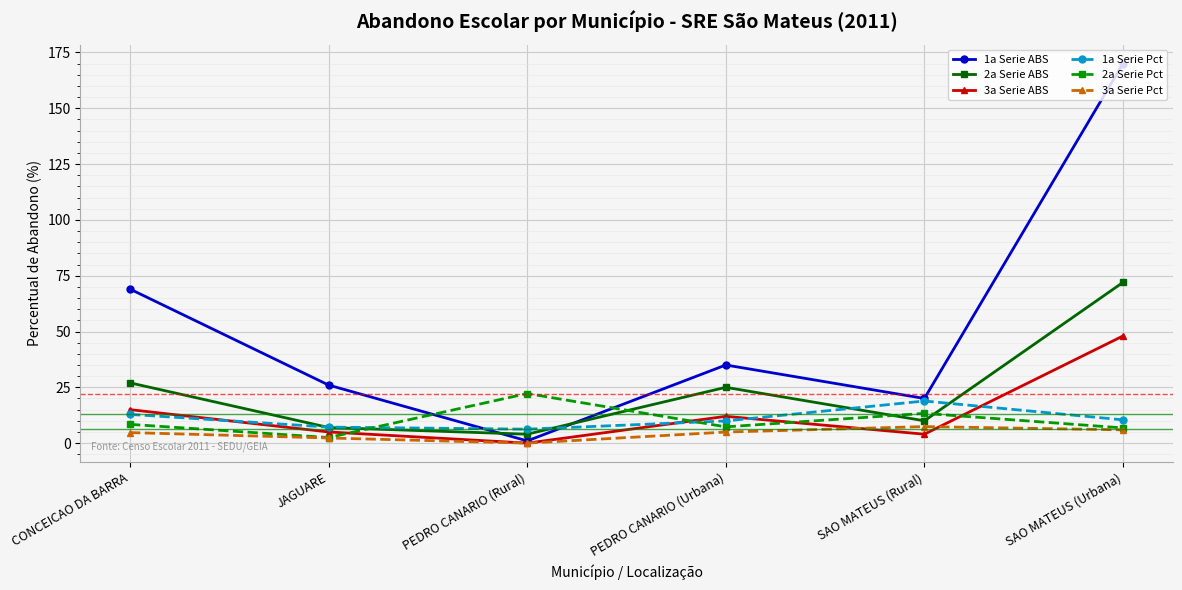

What is the value of the 1a Serie Pct point at the 1st from the left?

12.9